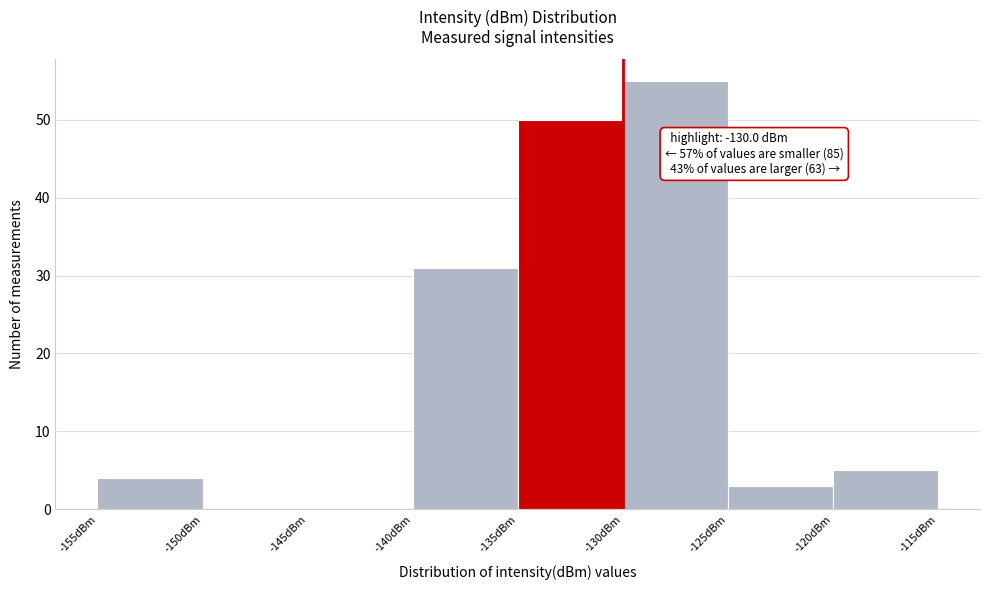

Over which range of the x-axis is the bar tallest?

-130 to -125